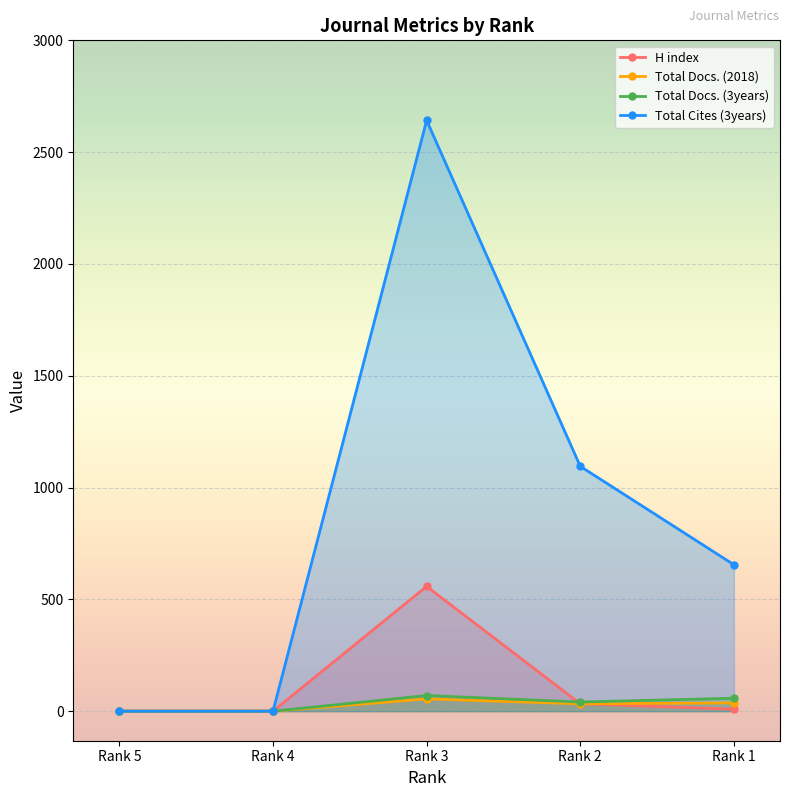

Between Rank 3 and Rank 2, which series saw the biggest shift?

Total Cites (3years)